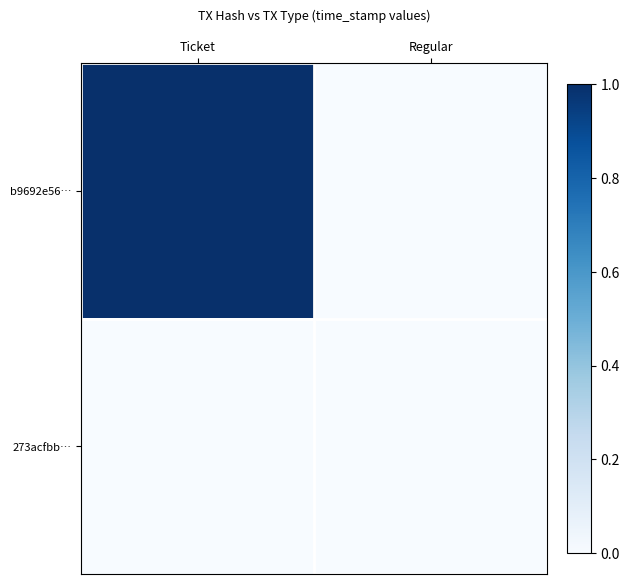

Reading right to left, transcribe all the data shown in this chart.

b9692e56…: Regular=0.0	Ticket=1.0
273acfbb…: Regular=0.0	Ticket=0.0